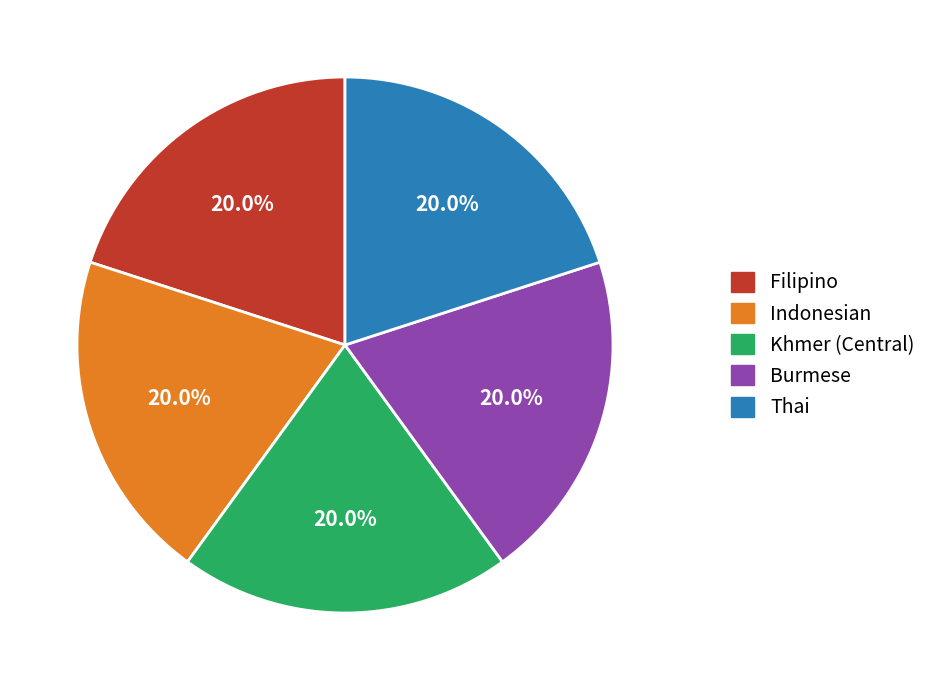

Does Thai represent more than half of the total?

No